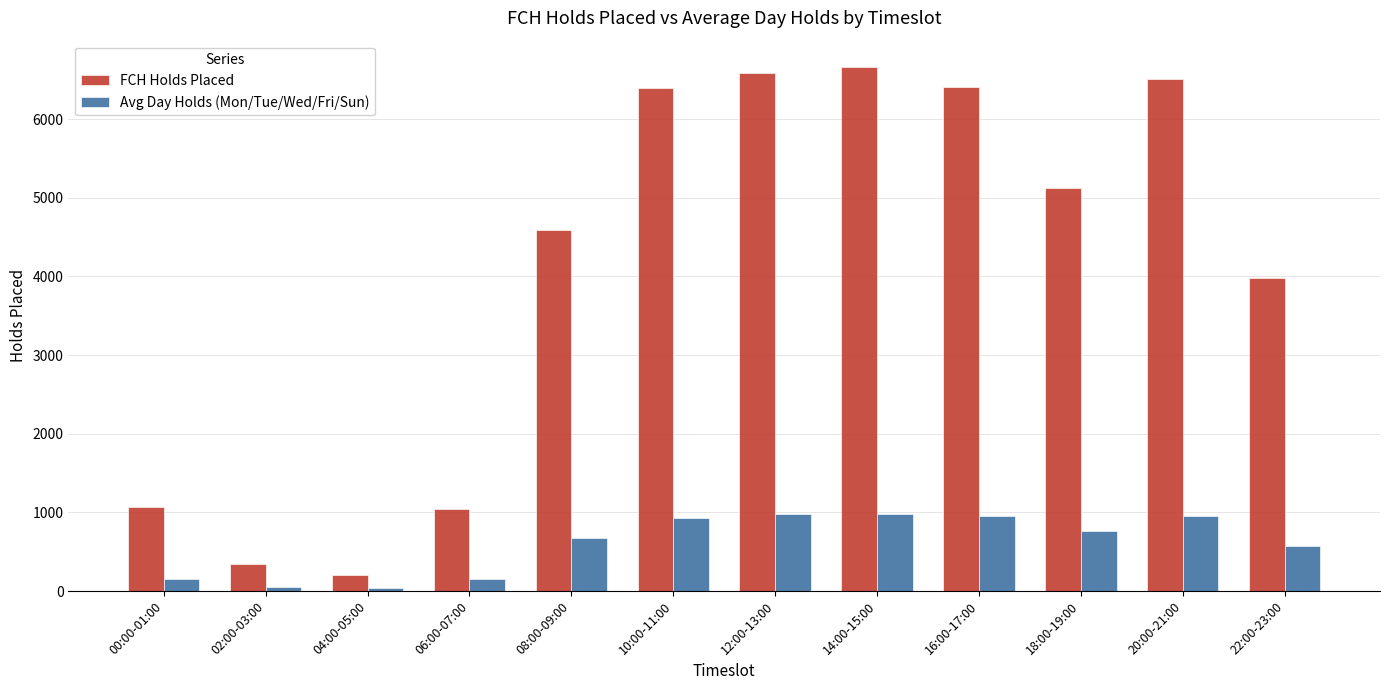

What is the label of the 3rd bar from the right?

18:00-19:00